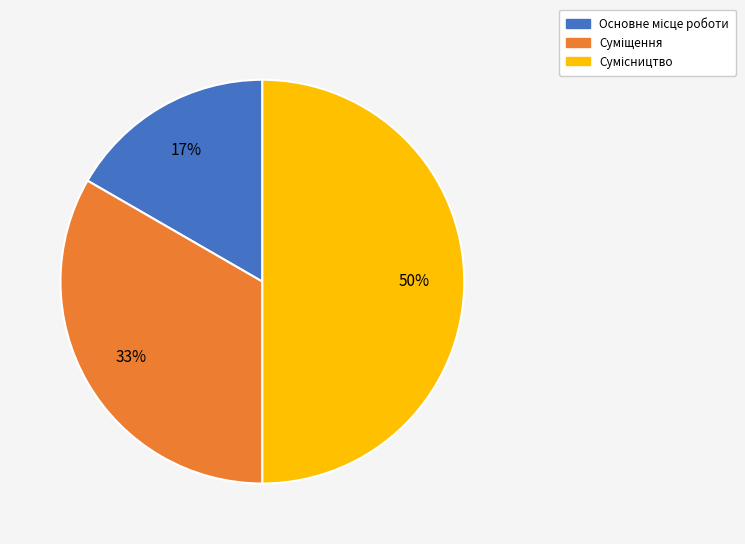

To the nearest percent, what is the difference between the largest and smallest slice percentages?

33%